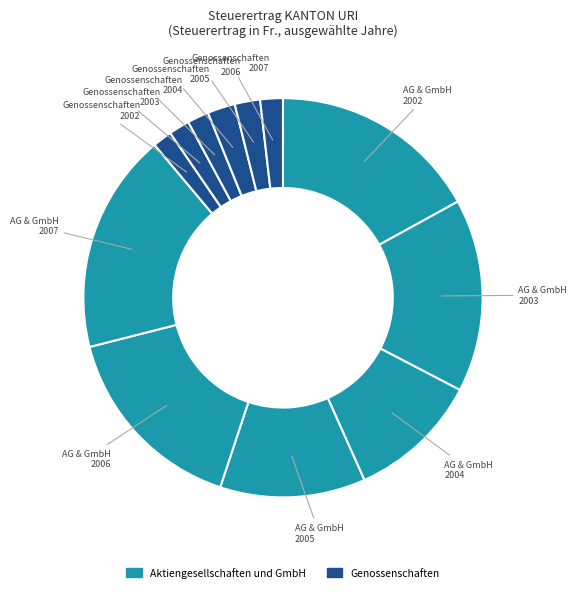

To the nearest percent, what is the difference between the largest and smallest slice percentages?

16%